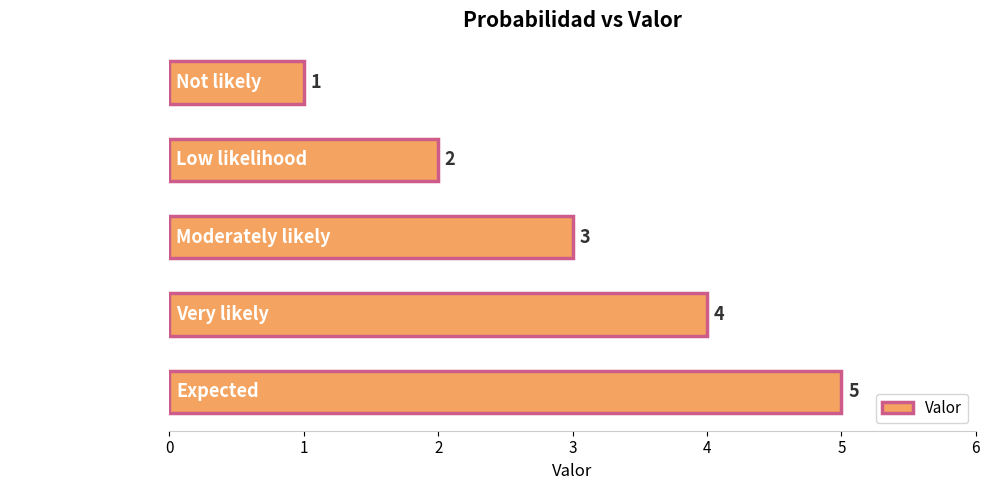

At which label is the value closest to 3?

Moderately likely